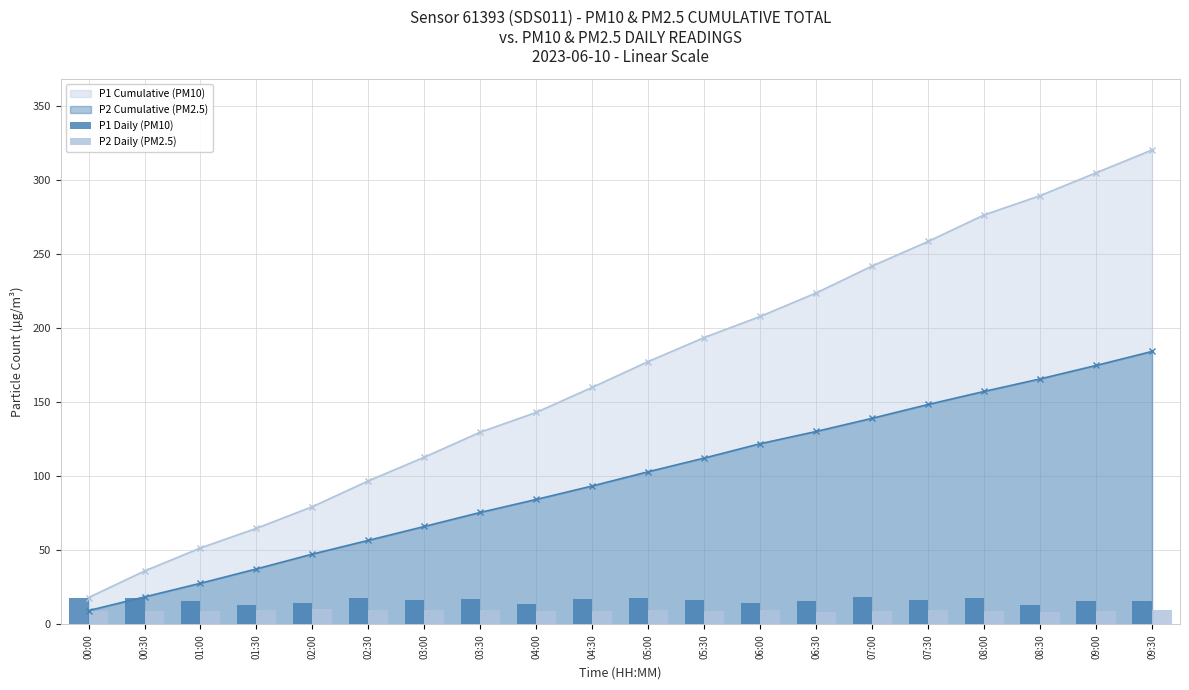

At which label is P1 Daily (PM10) closest to 15?

02:00